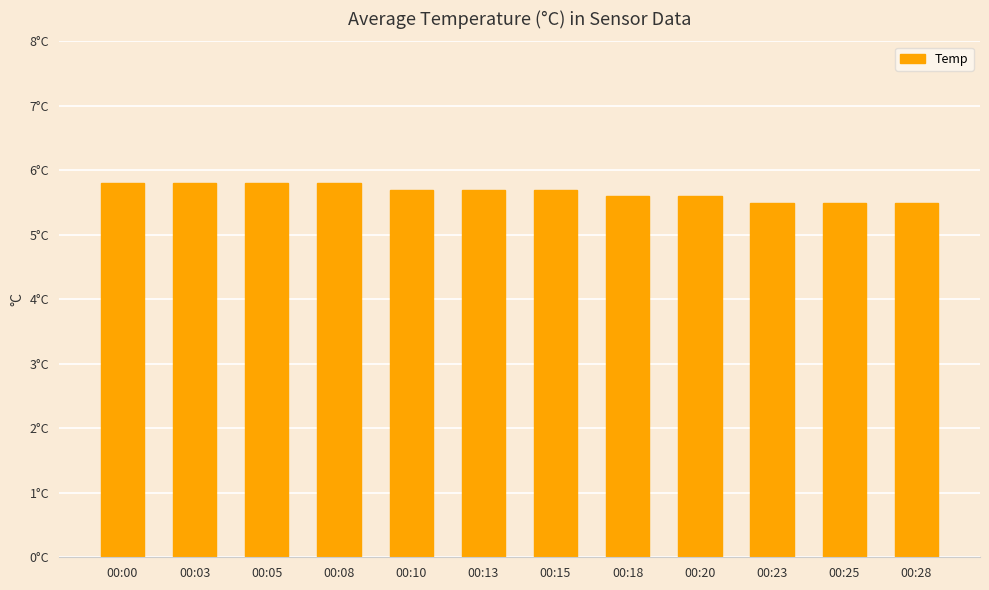

Rank the categories by value from lowest to highest.

00:23, 00:25, 00:28, 00:18, 00:20, 00:10, 00:13, 00:15, 00:00, 00:03, 00:05, 00:08